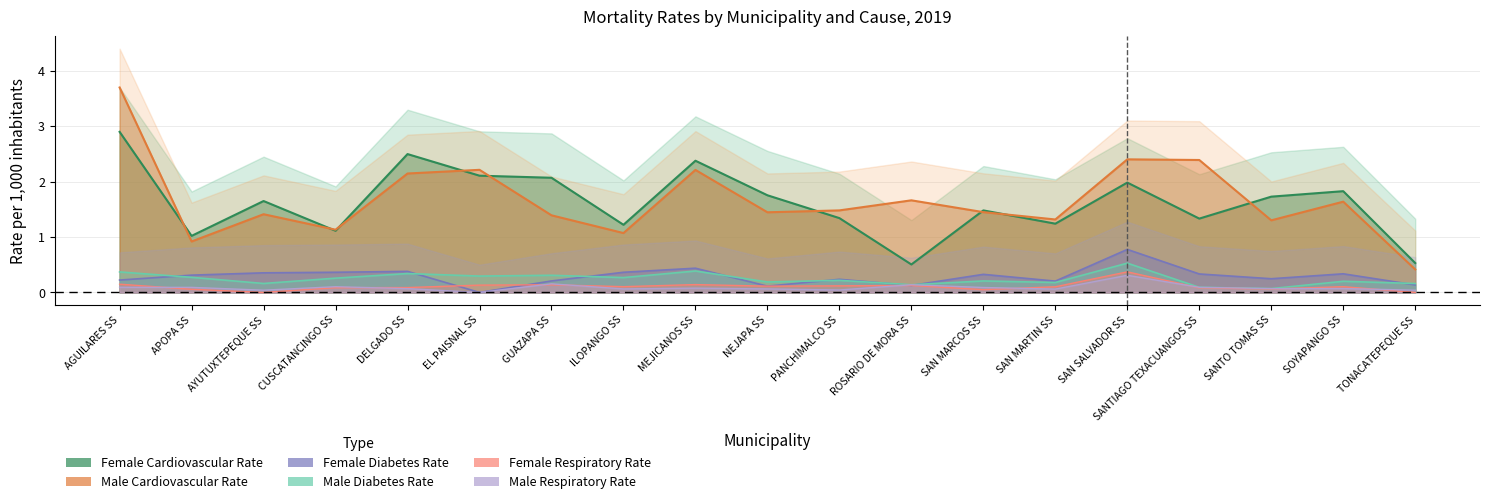

Where is the first local minimum for Female Respiratory Rate?

AYUTUXTEPEQUE SS